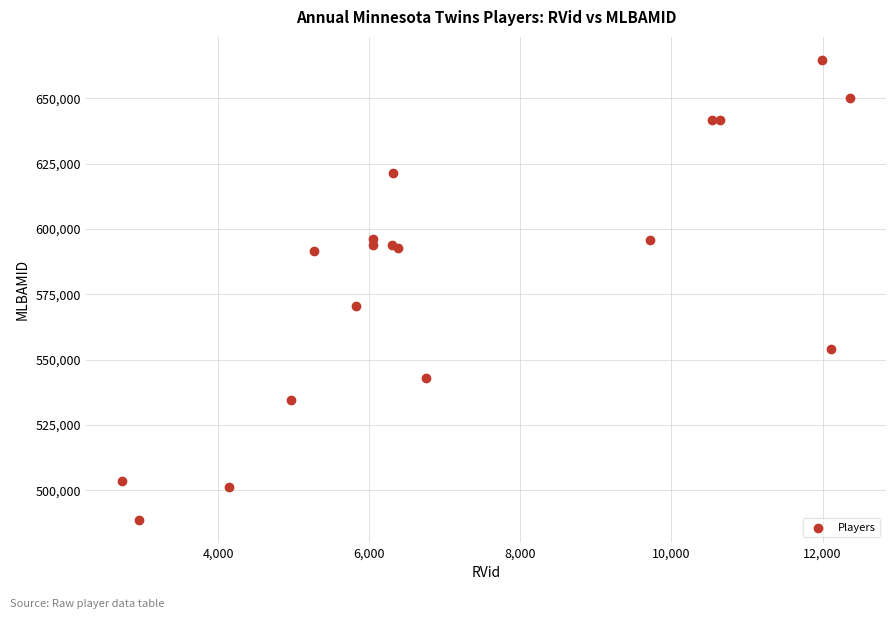

What Y value in the scatter plot is closest to 576772?

570731